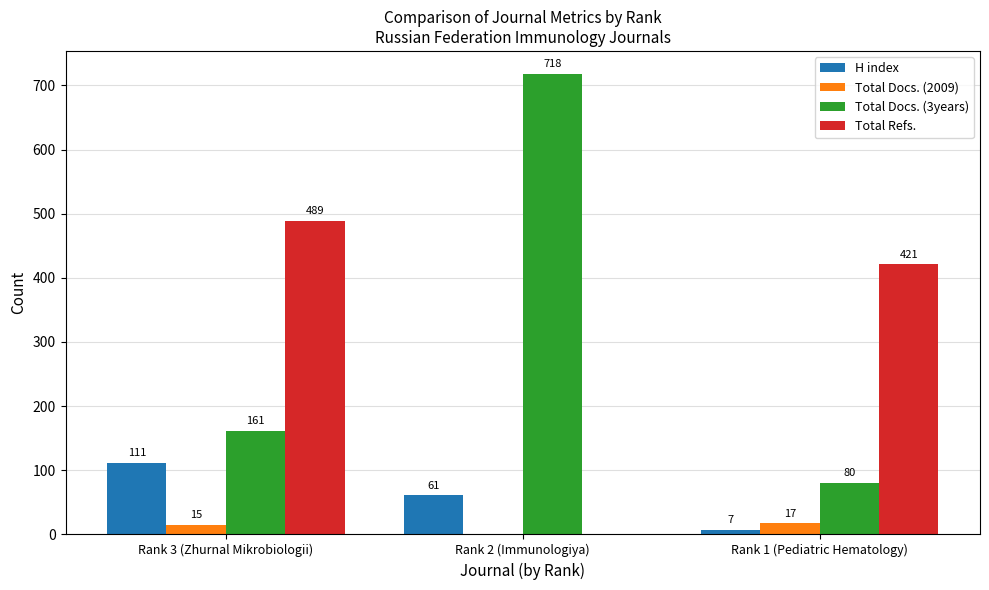

What is the spread (max minus min) of values at Rank 3 (Zhurnal Mikrobiologii)?

474